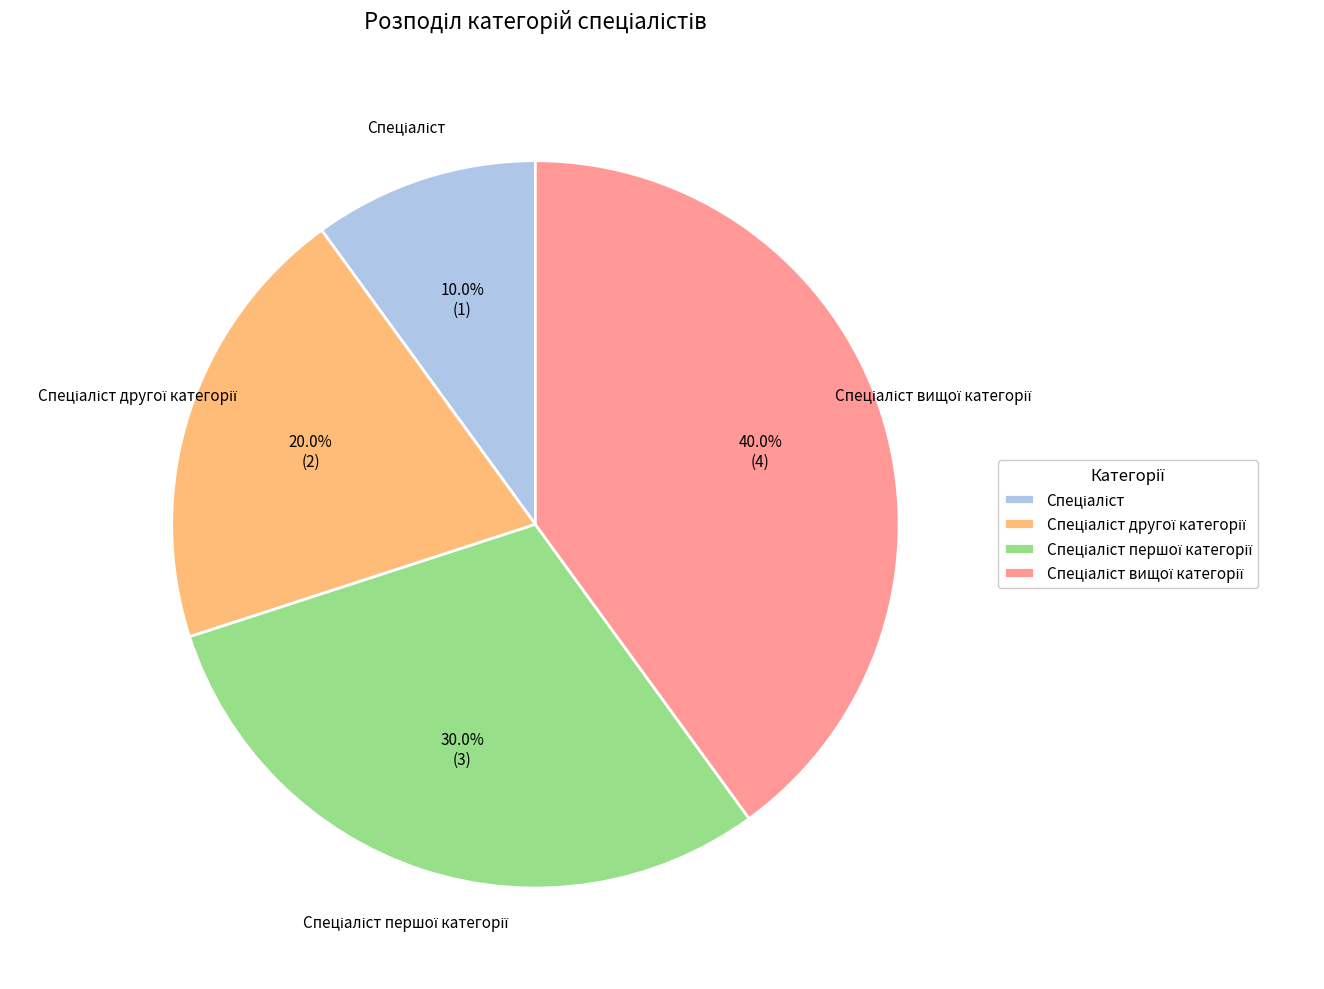

Is there any slice that represents more than half of the pie?

No